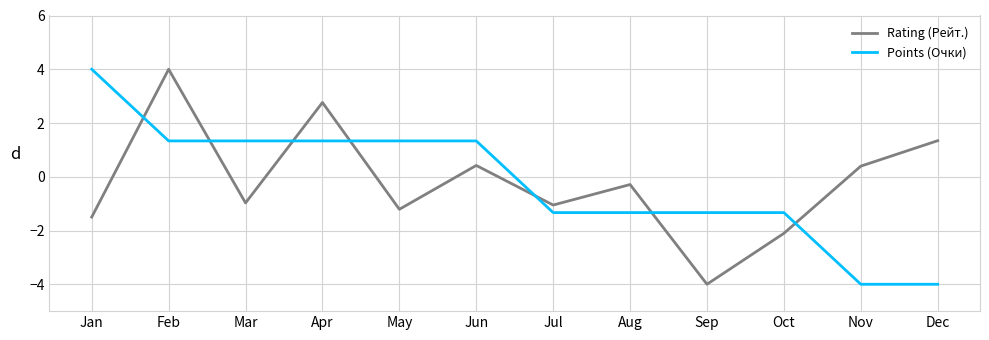

Between Jan and Nov, which series saw the biggest shift?

Points (Очки)